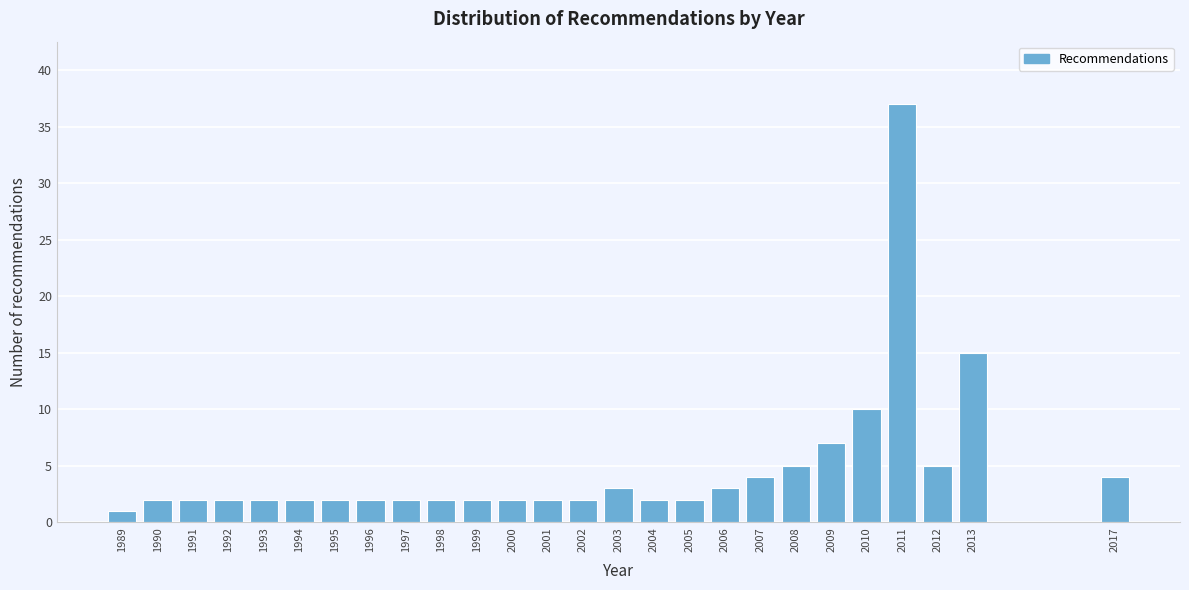

Reading right to left, what are all the values shown in this chart?

4	15	5	37	10	7	5	4	3	2	2	3	2	2	2	2	2	2	2	2	2	2	2	2	2	1